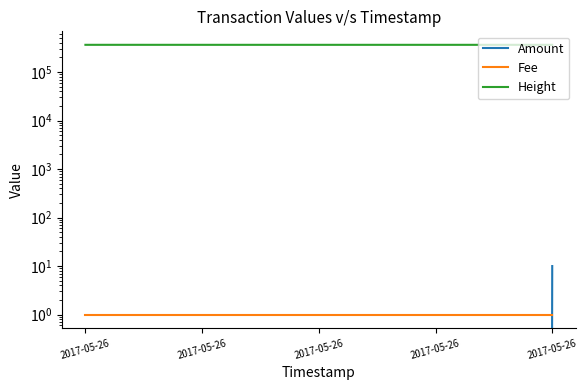

True or false: Fee and Height intersect in this chart.

False